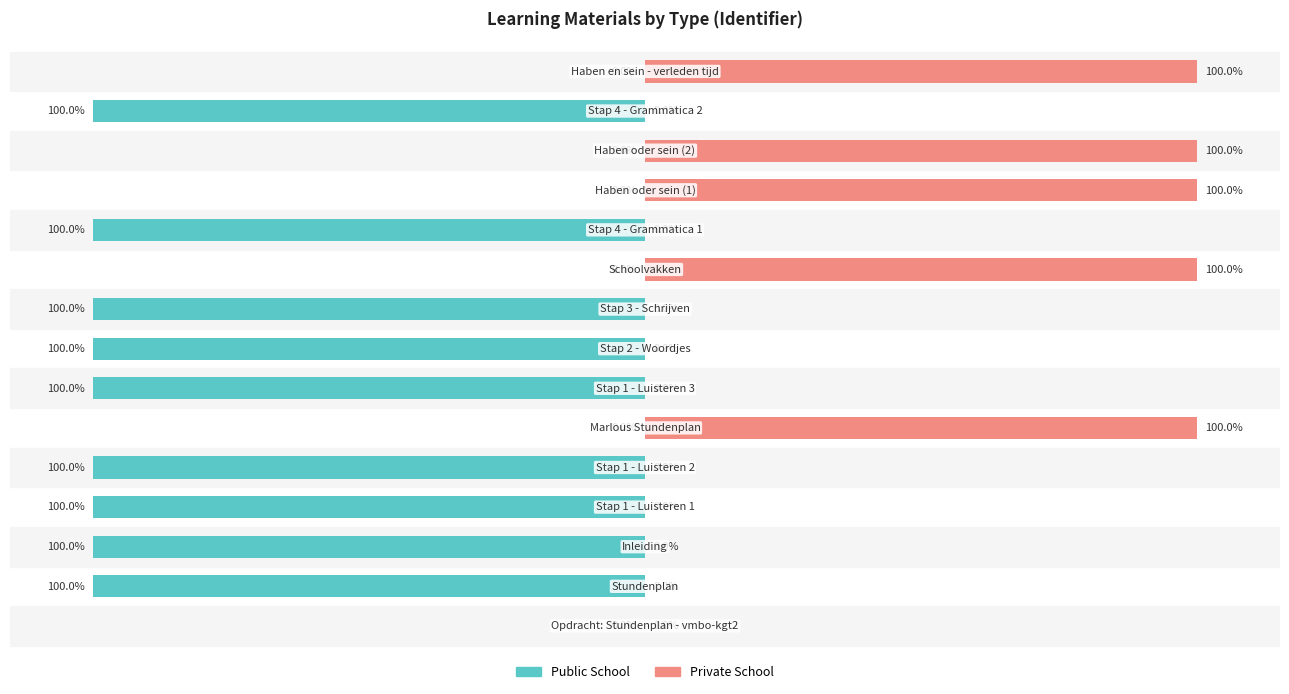

What is the difference between the maximum and minimum values in the Public School series?

100